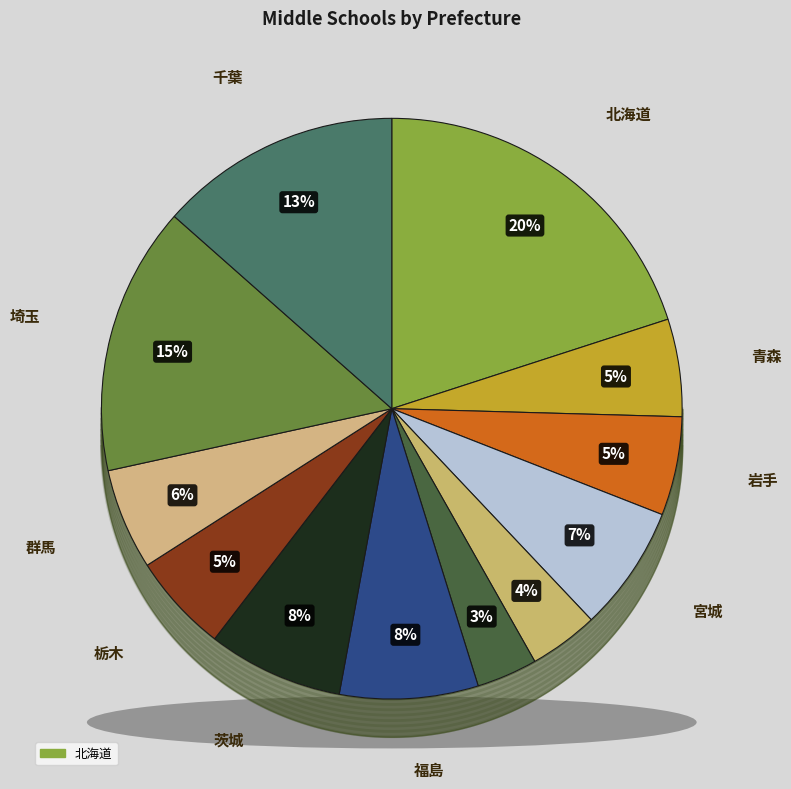

How much of the chart is everything except 栃木?

94.5%